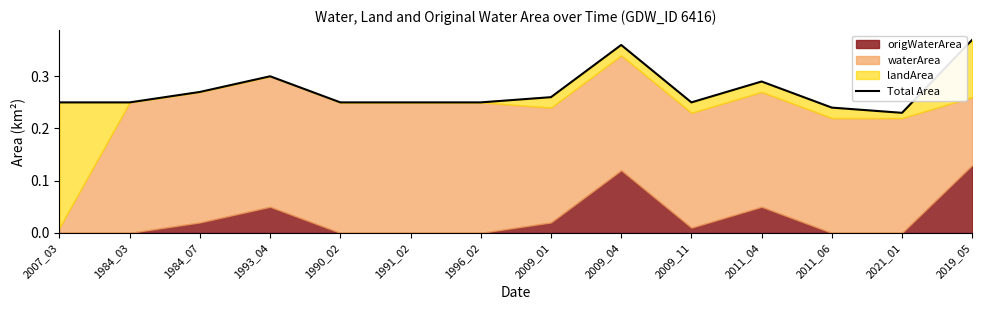

What is the label of the 14th point from the left?

2019_05